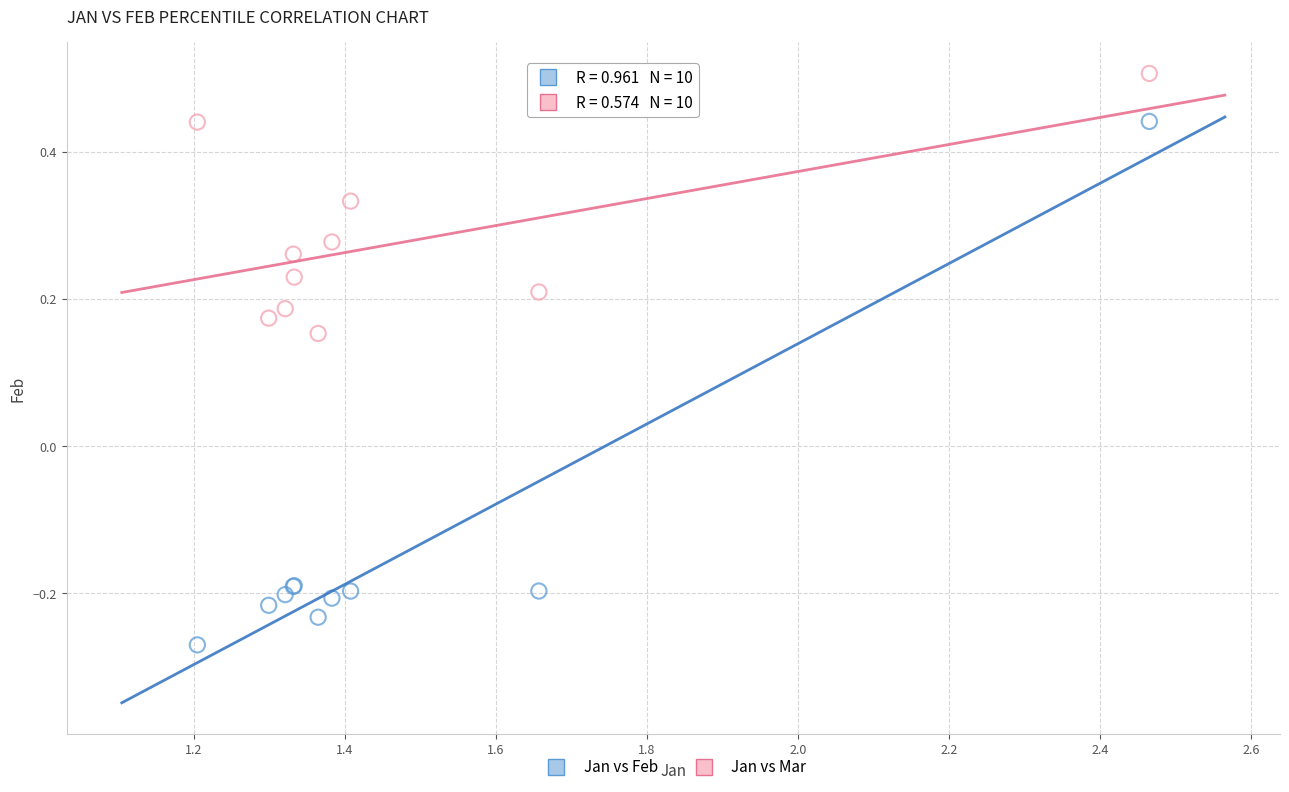

What are all the series names shown in the legend?

Jan vs Feb, Jan vs Mar